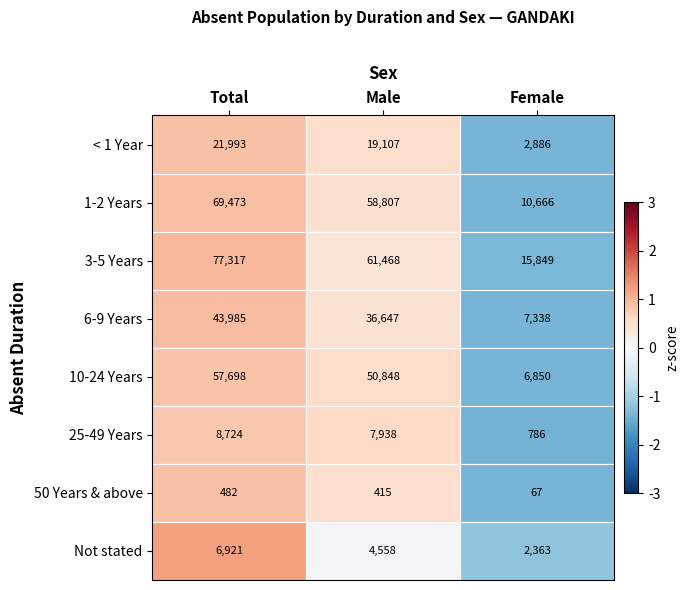

Which series has the widest spread of values?

3-5 Years